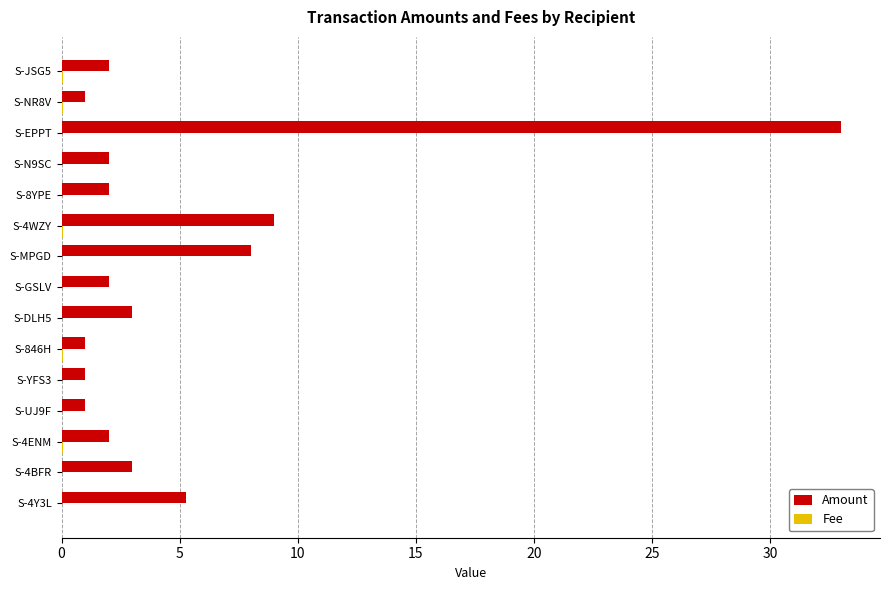

Is it true that Amount equals 2.0 at S-4Y3L?

False